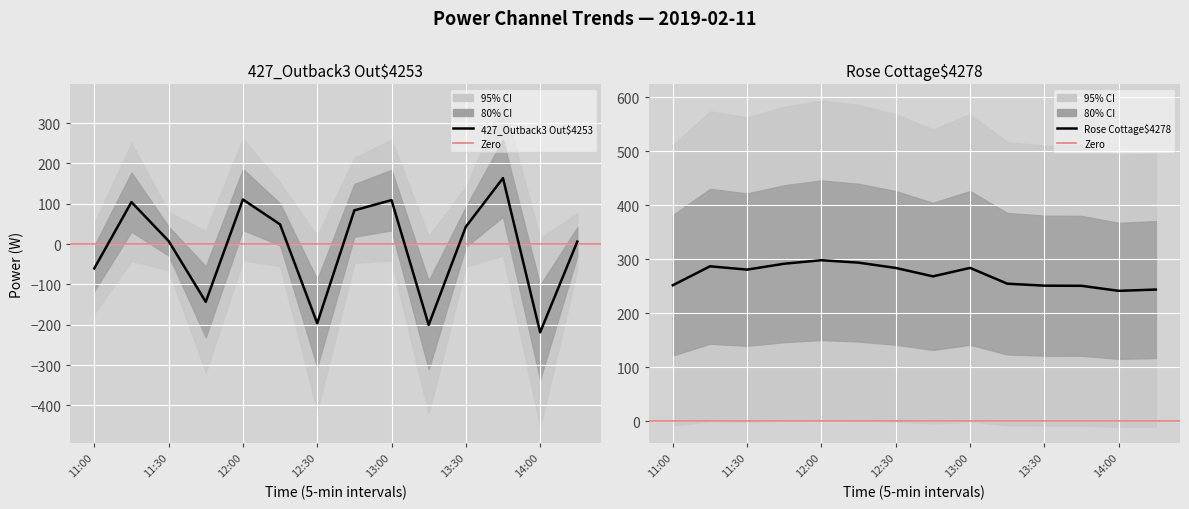

True or false: Rose Cottage$4278 and 427_Outback3 Out$4253 cross at least once.

False